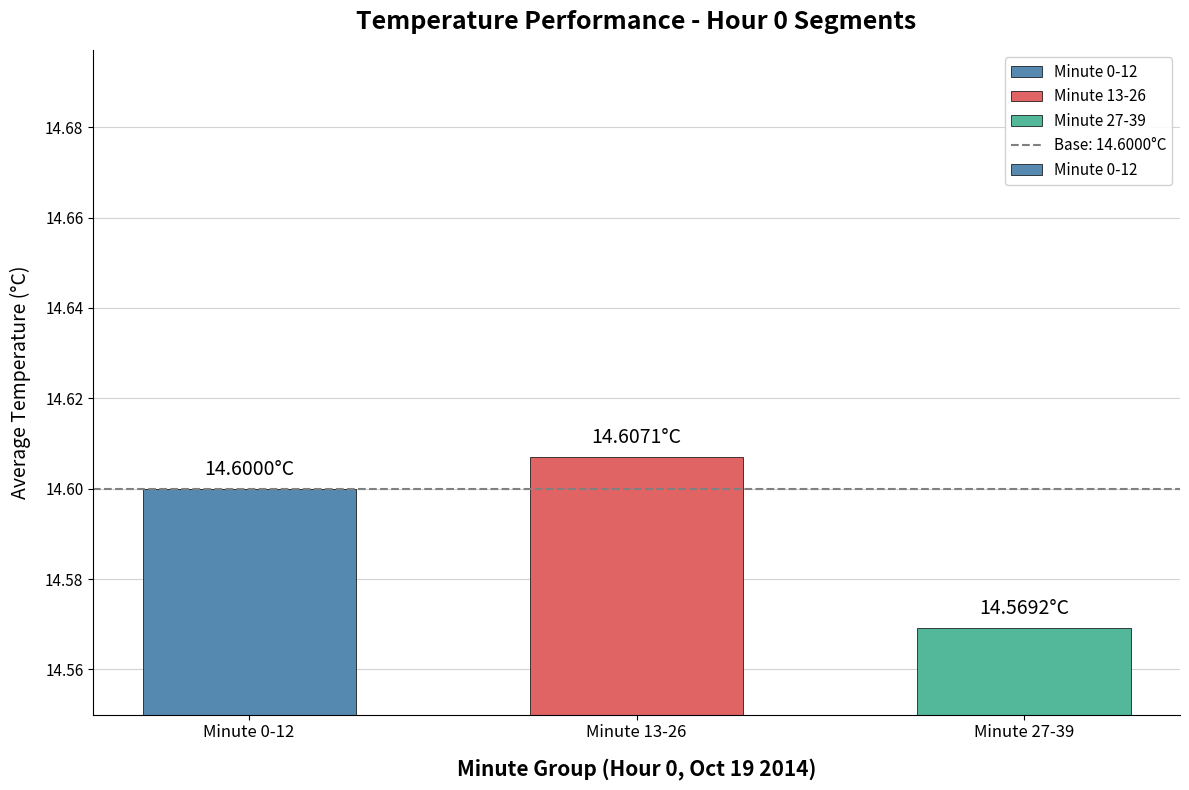

What is the ratio of the value at Minute 27-39 to the value at Minute 13-26?

1.0